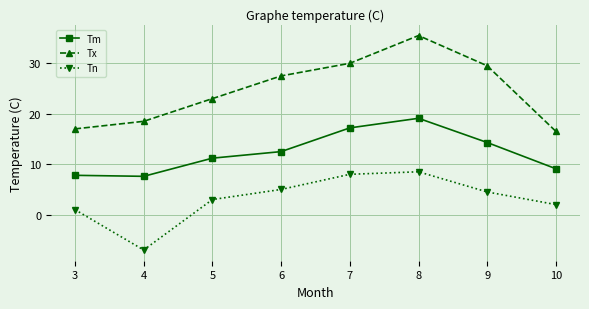

How many lines are shown in the chart?

3